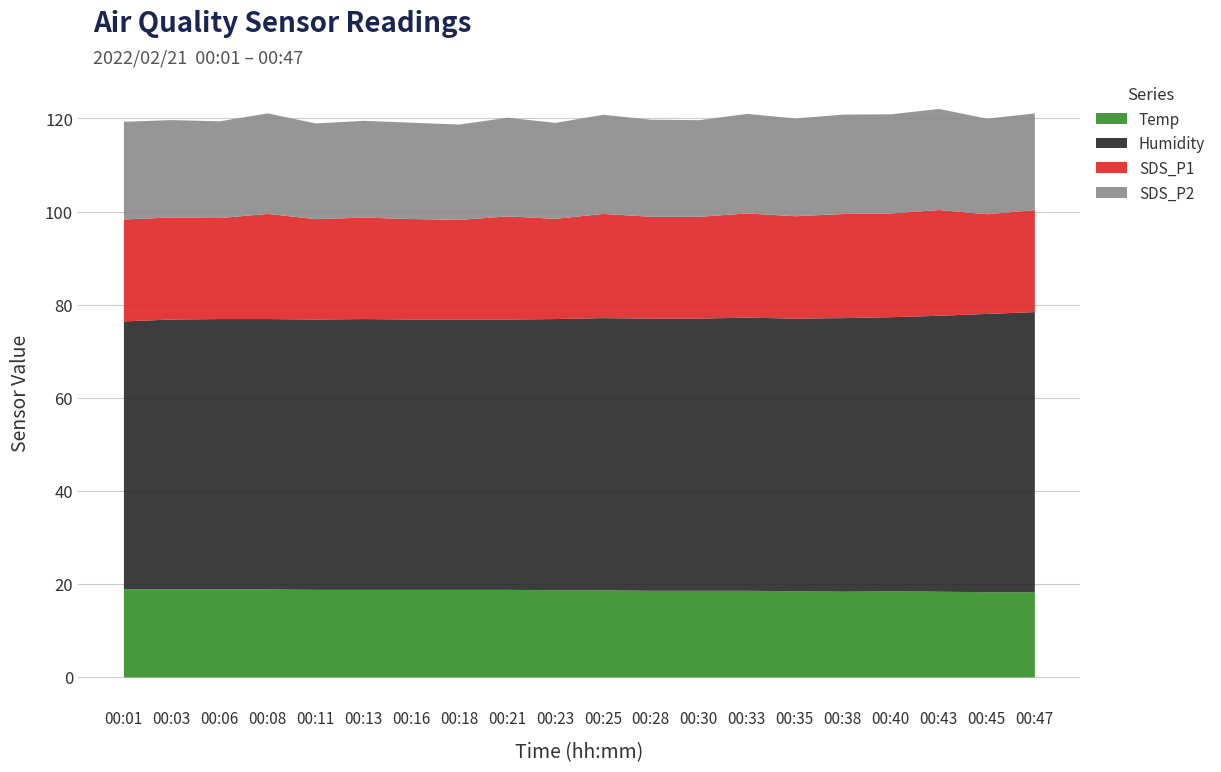

At which label is SDS_P2 closest to 21?

00:01